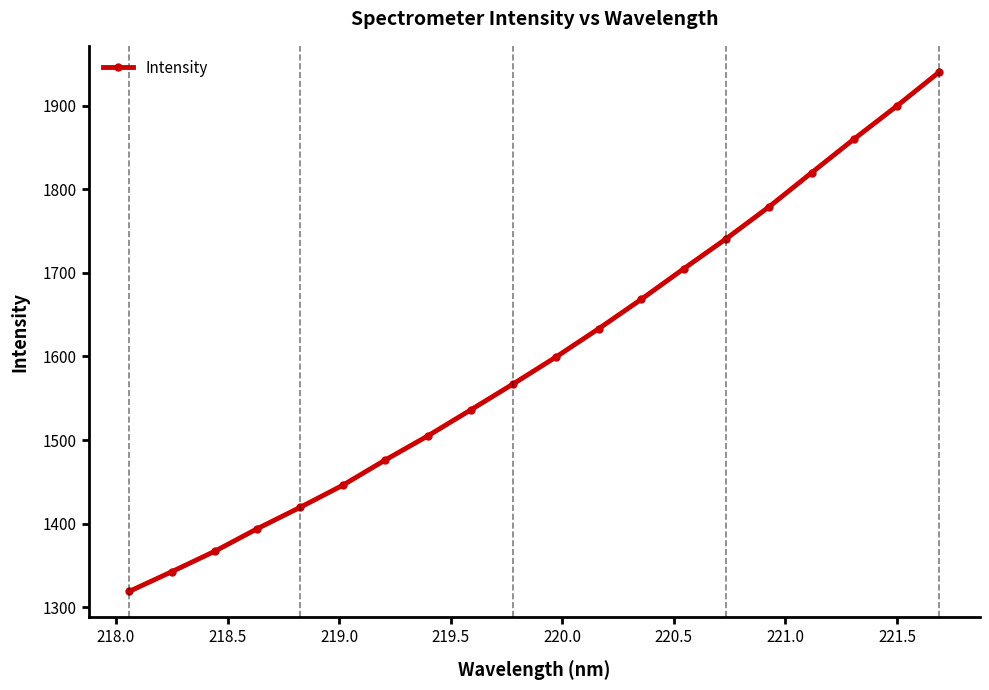

What is the value of the 19th point from the left?

1899.8